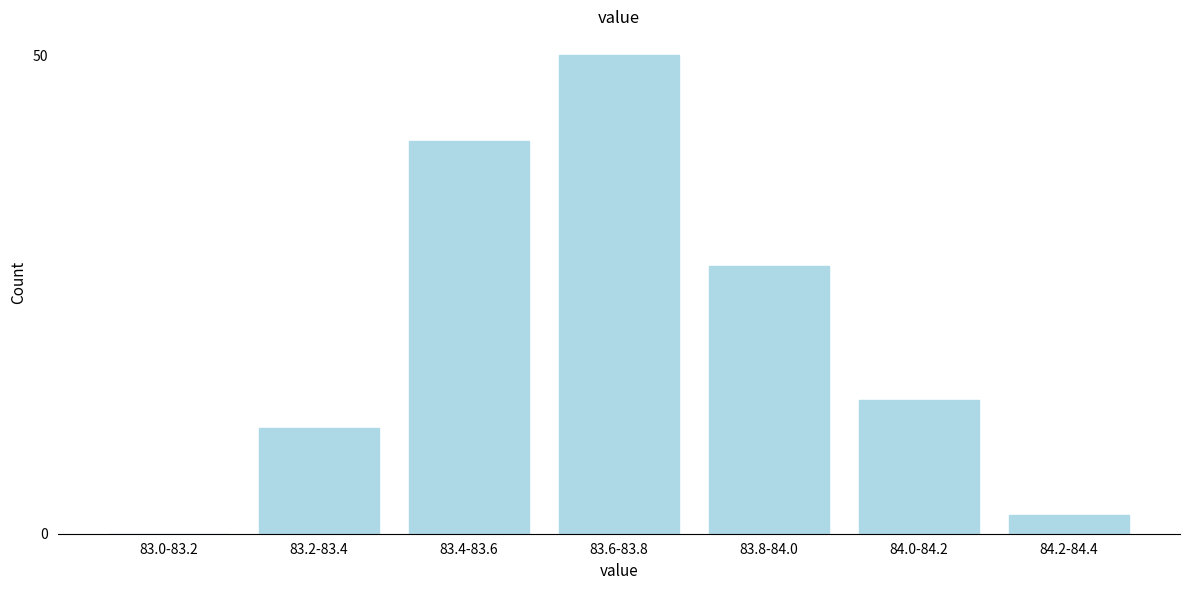

Reading left to right, list all the values displayed in this chart.

83.0-83.2=0	83.2-83.4=11	83.4-83.6=41	83.6-83.8=50	83.8-84.0=28	84.0-84.2=14	84.2-84.4=2